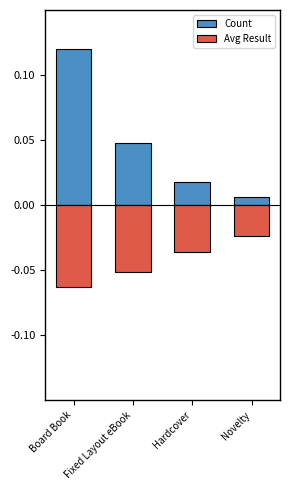

Which series has the largest range (max minus min)?

Count